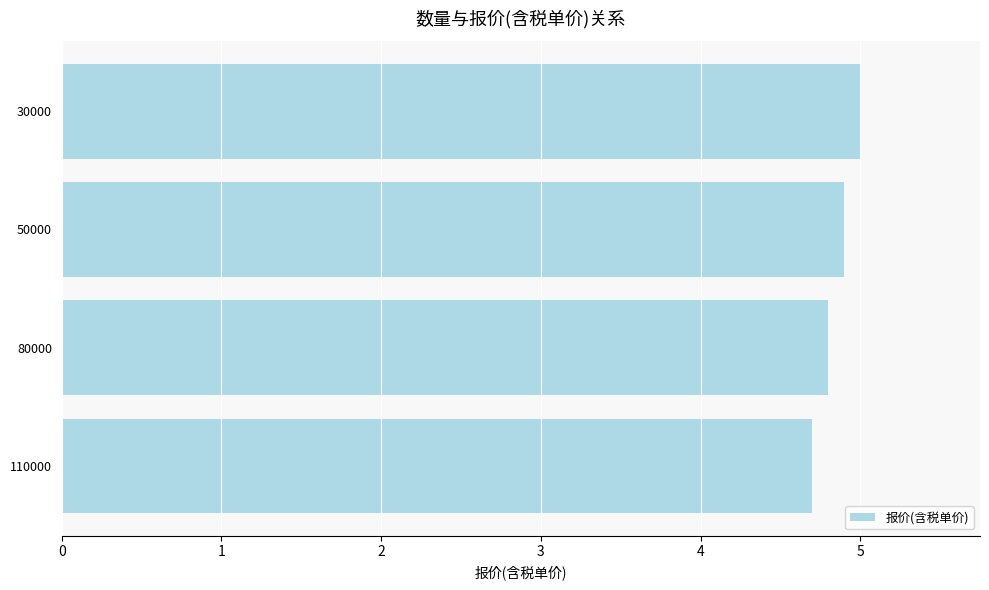

The value at 30000 is 8.0. True or false?

False